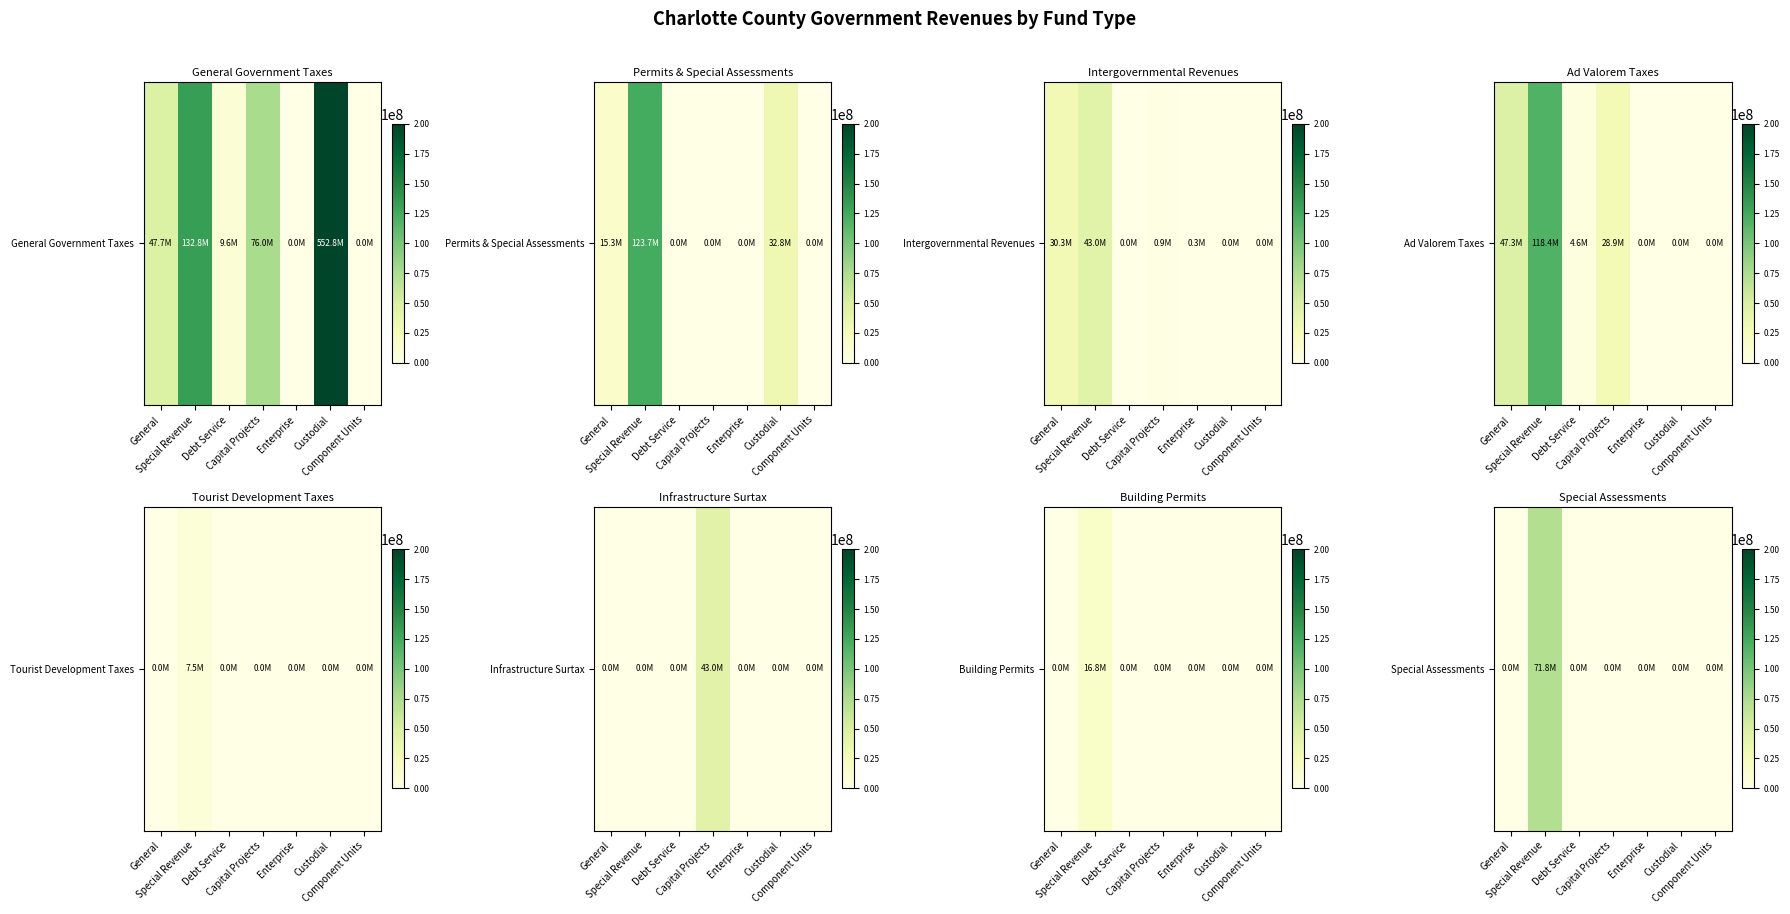

How many positive values are there?

2